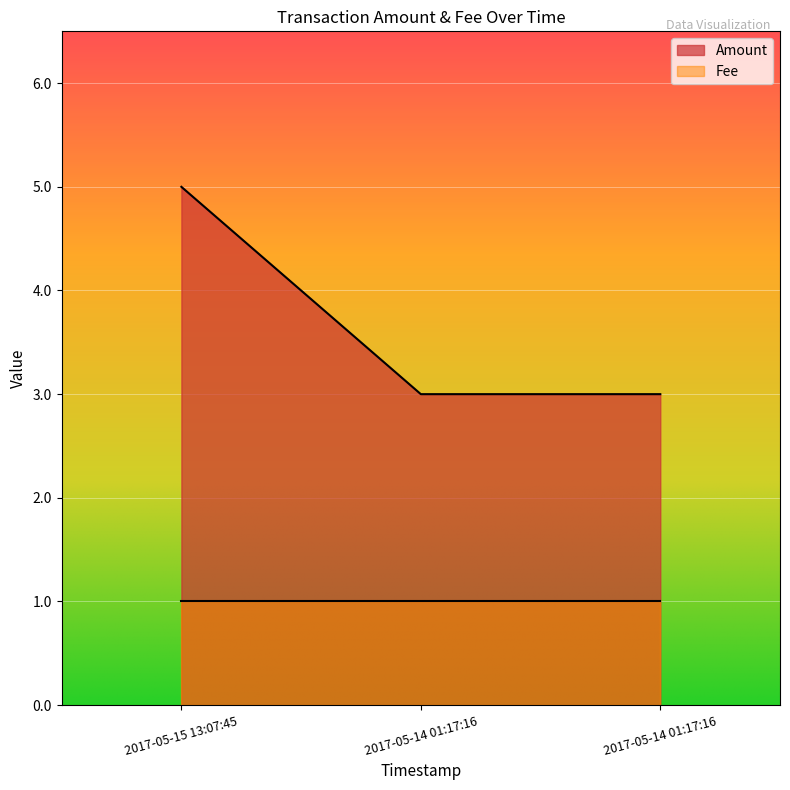

What is the value of the 3rd point from the left?

3